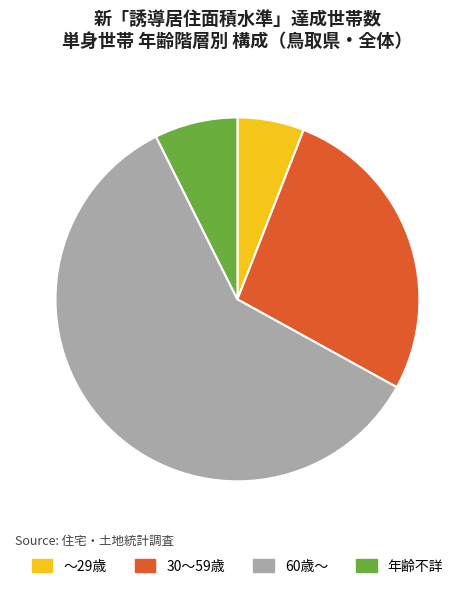

Is it true that 30～59歳 is 27% of the pie?

True